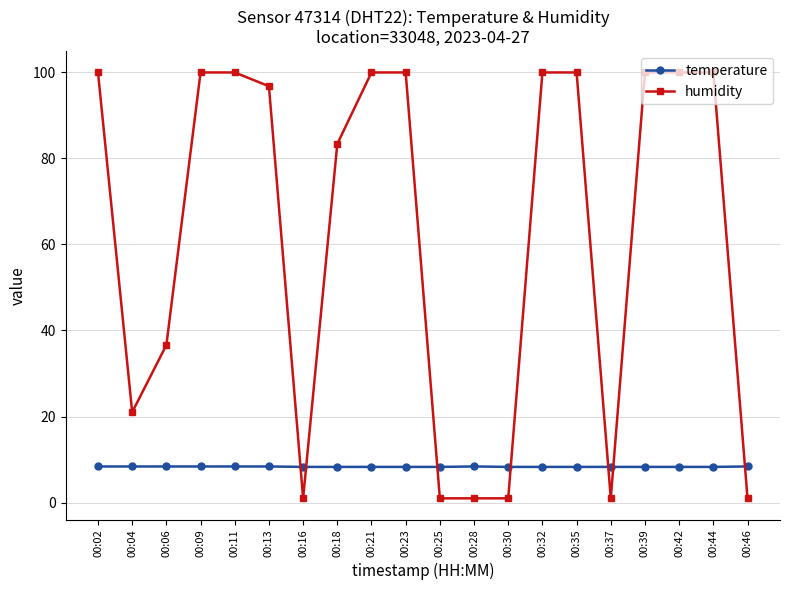

How many intersections are there between temperature and humidity?

7